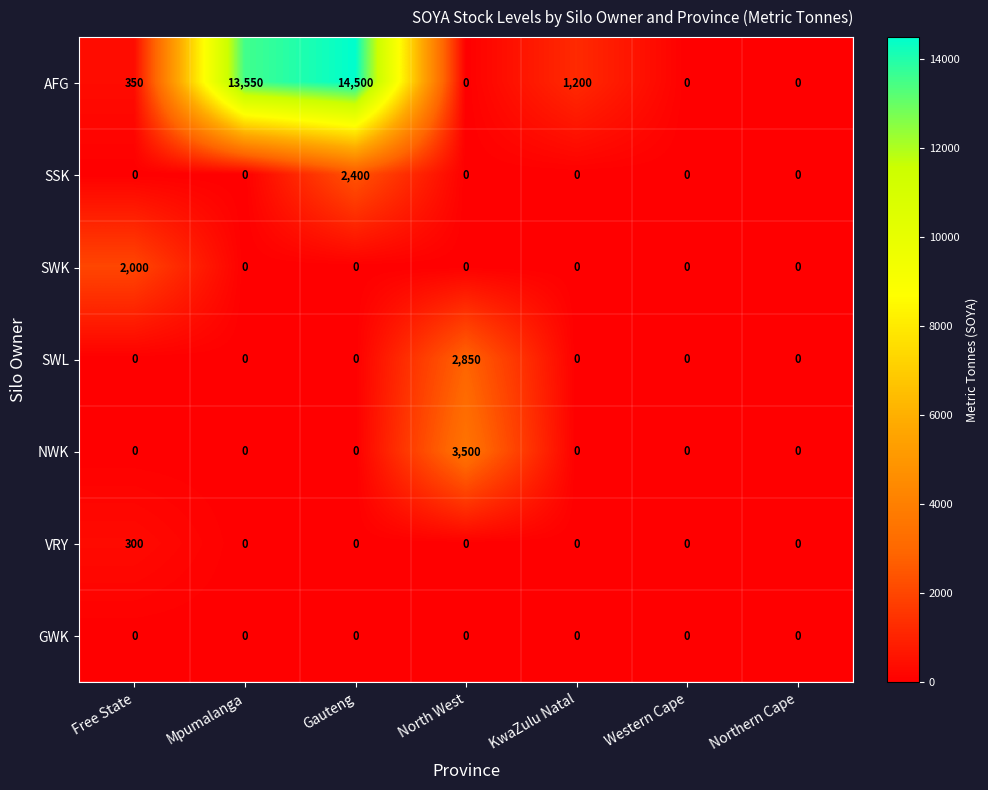

Is the value of NWK at North West greater than the value of GWK at Gauteng?

Yes